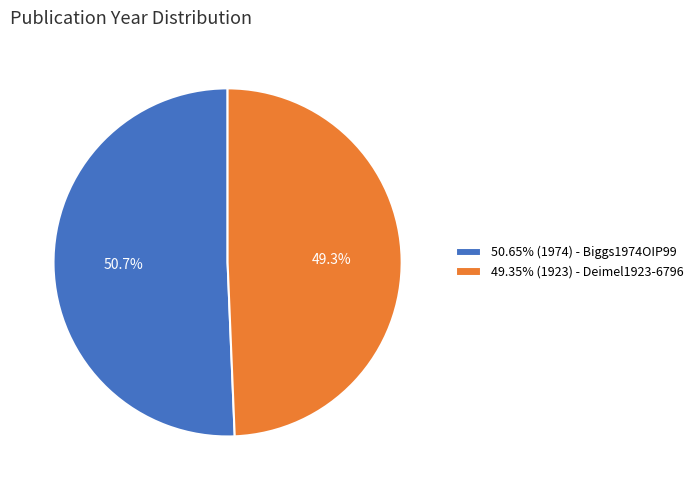

How much of the chart is everything except 50.65% (1974) - Biggs1974OIP99?

49.3%